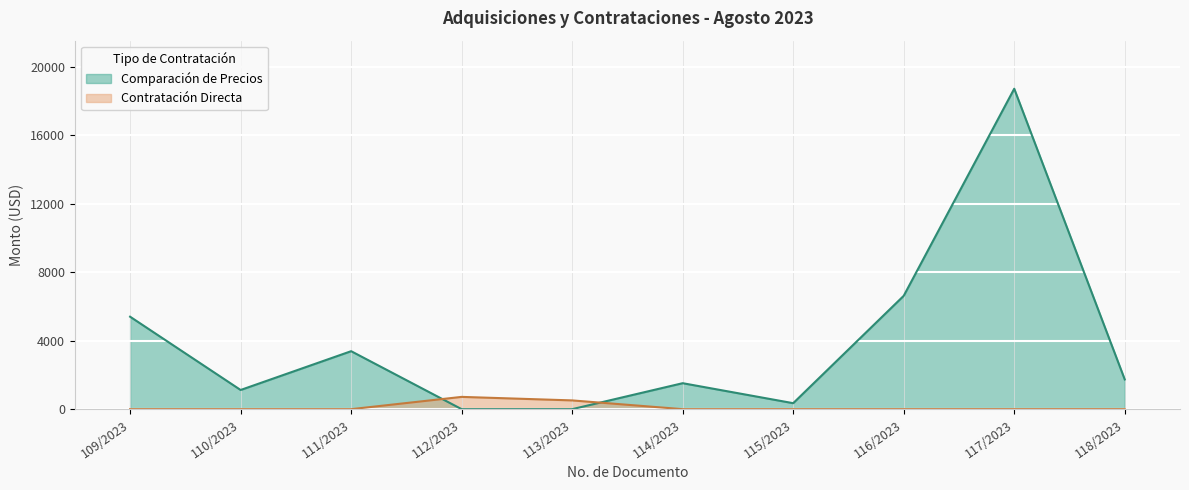

What is the value of the 6th point from the left?

1517.1